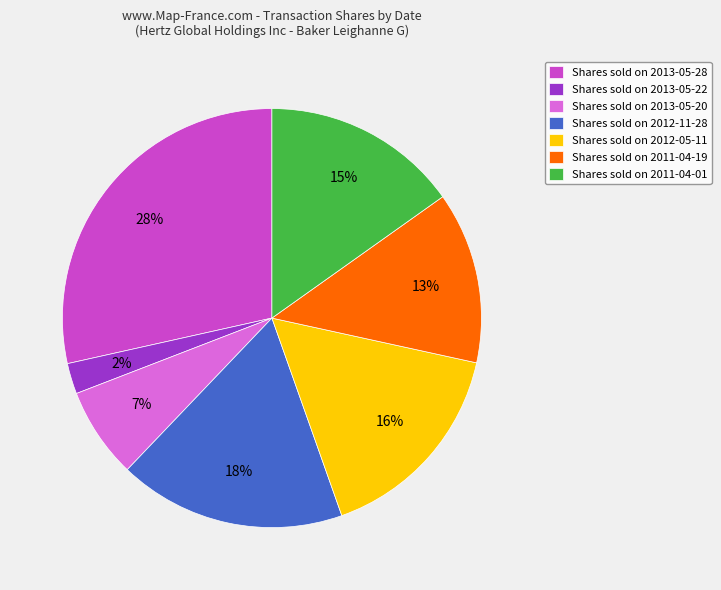

Between Shares sold on 2012-05-11 and Shares sold on 2013-05-28, which is larger?

Shares sold on 2013-05-28